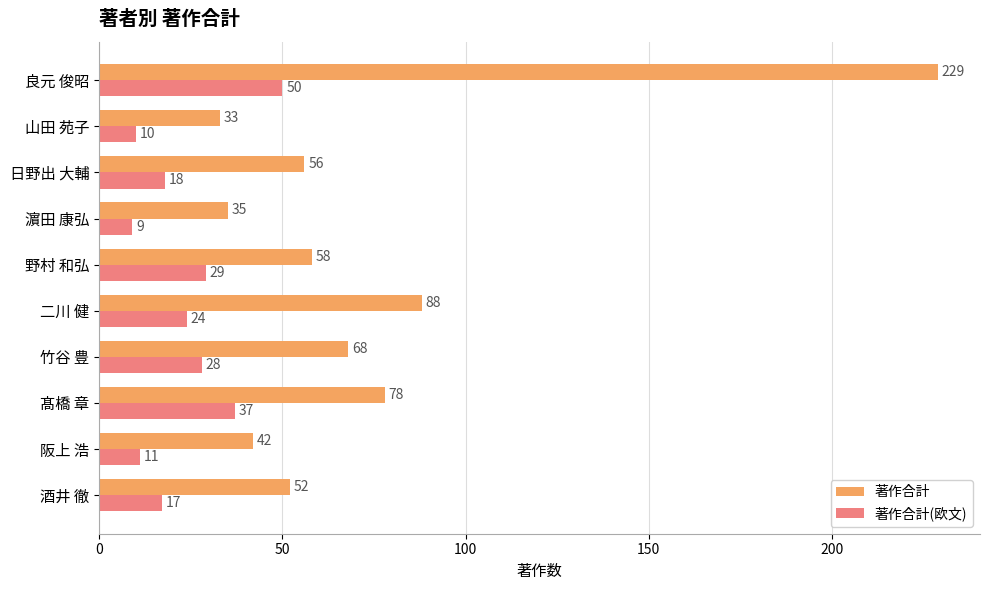

What is the maximum value for 著作合計(欧文)?

50